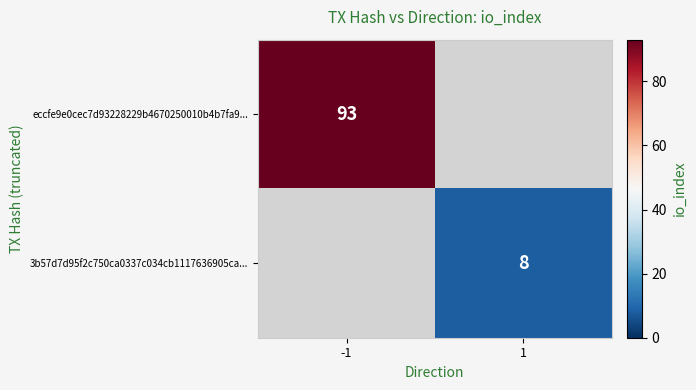

True or false: 3b57d7d95f2c750ca0337c034cb1117636905ca... has a value of 3 at 1.

False